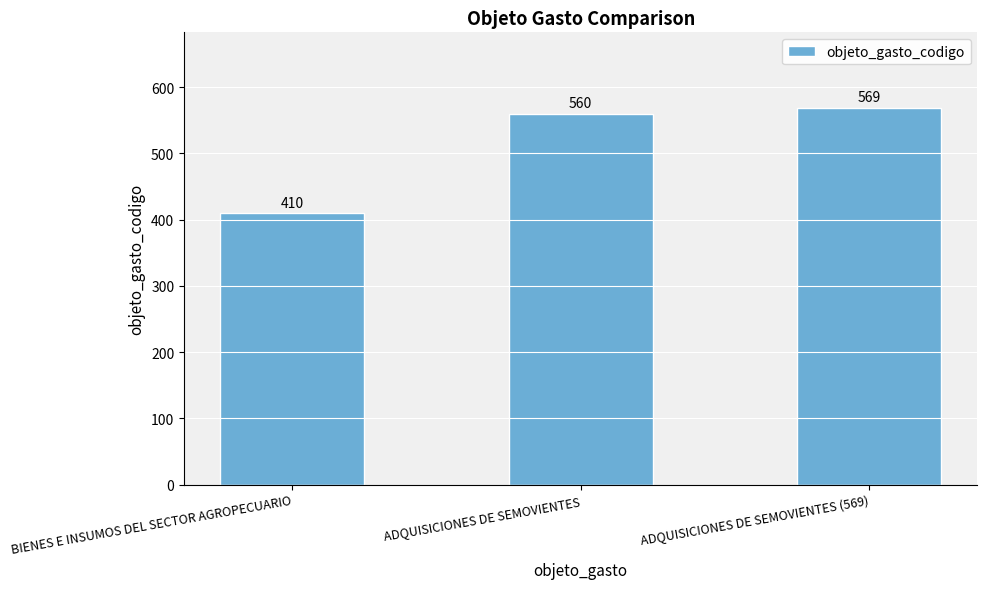

What is the average value?

513